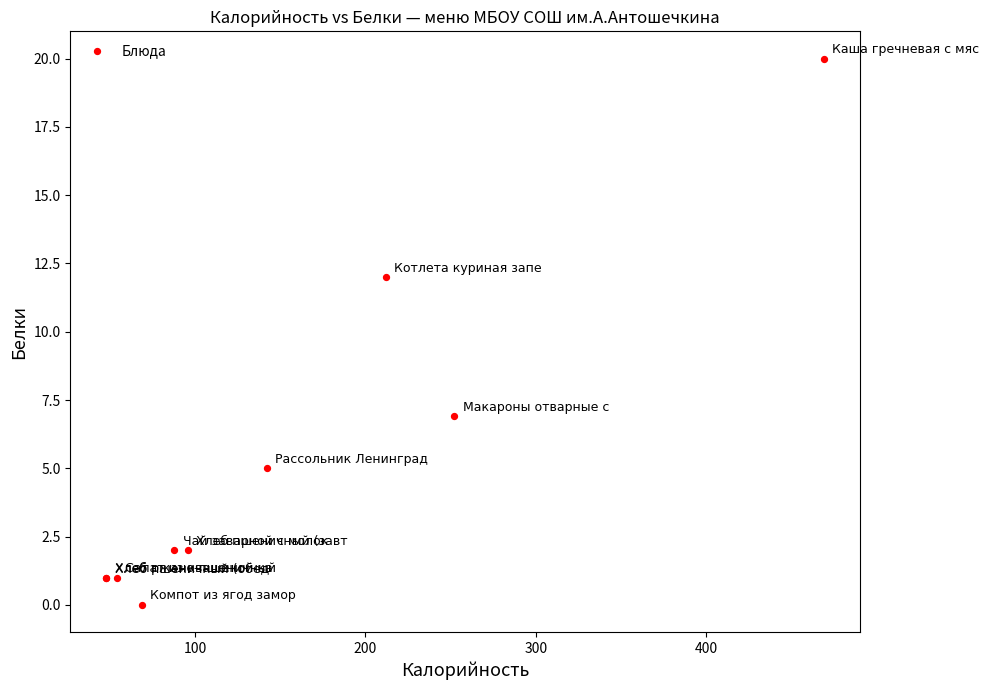

What Y value in the scatter plot is closest to 10?

12.0